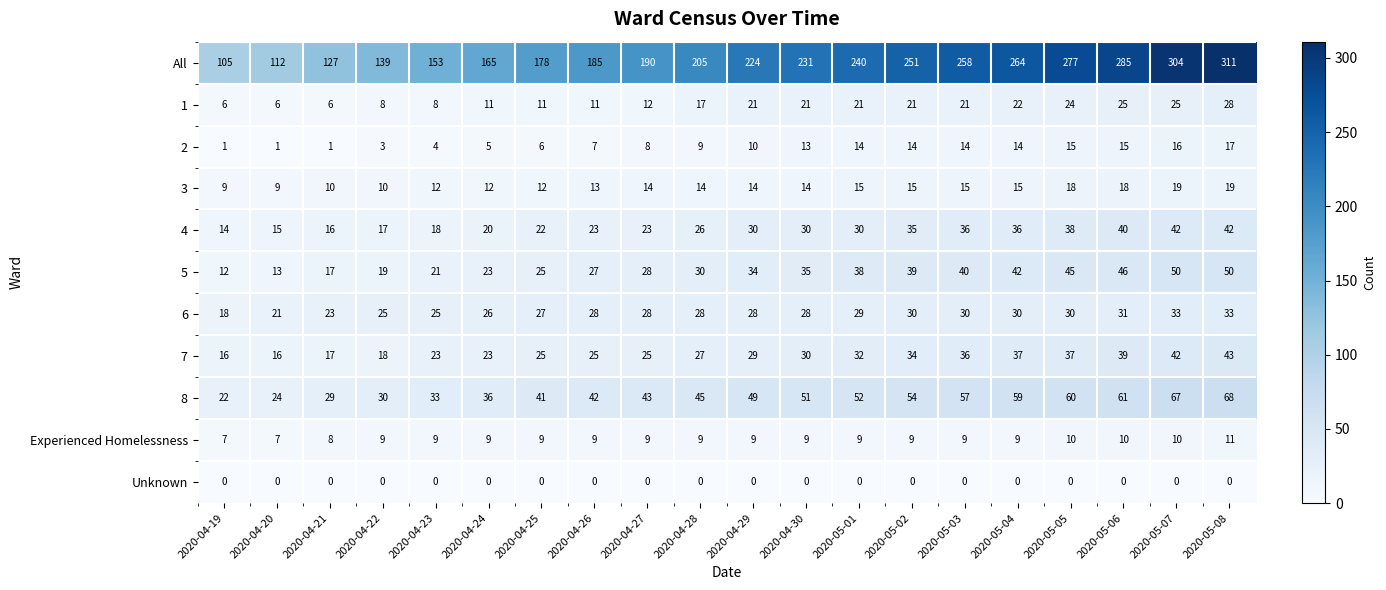

What value does the All series have at 2020-05-04?

264